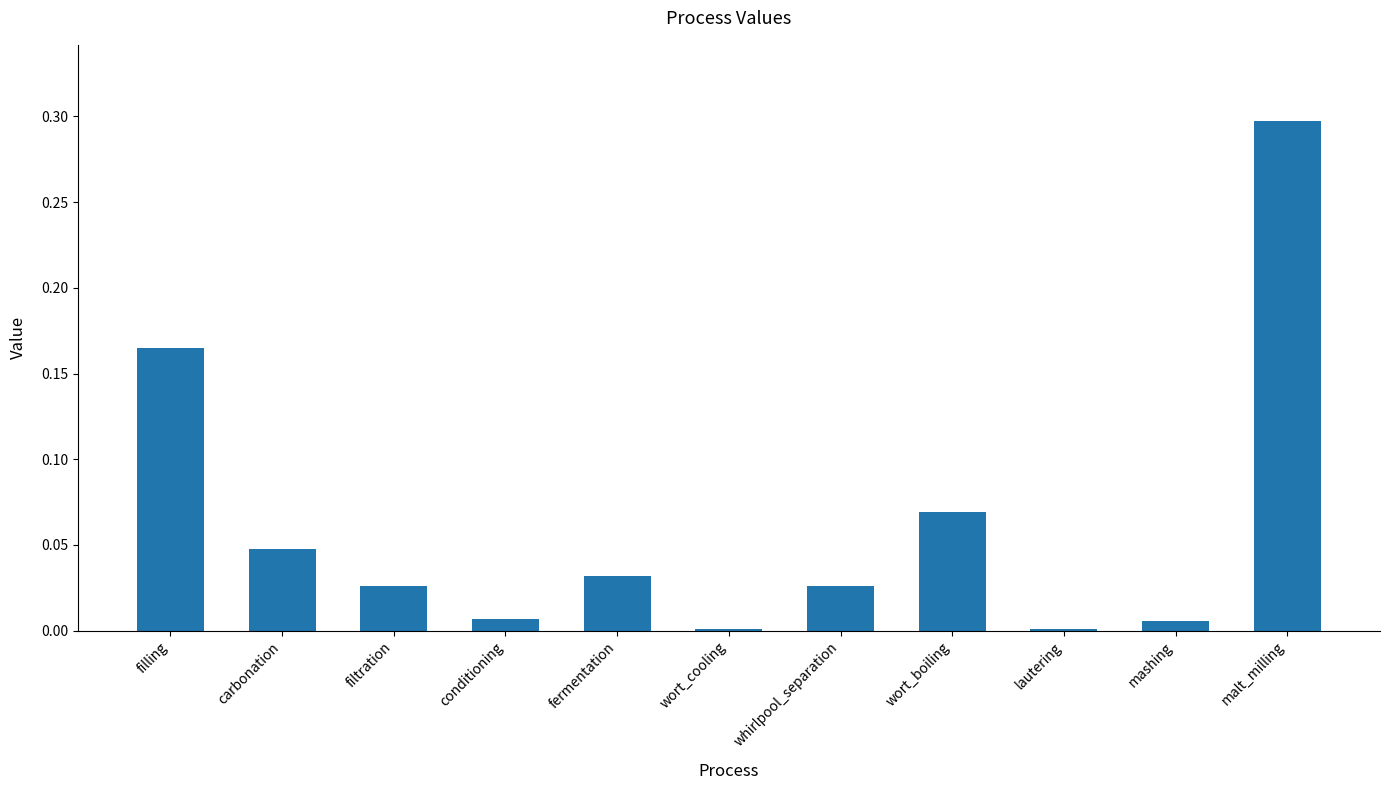

Is it true that the value at whirlpool_separation is 0.0?

True